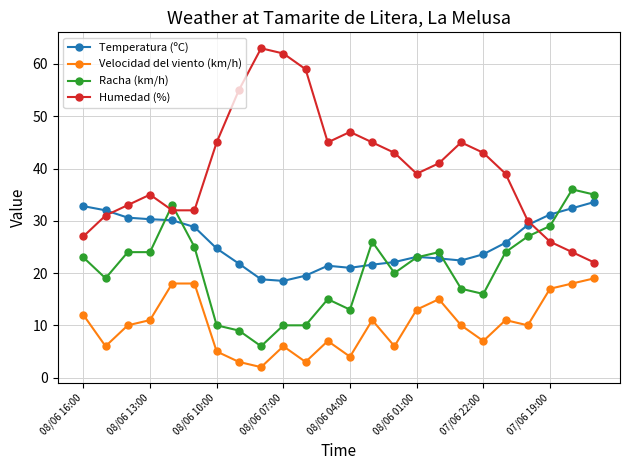

What is the highest value of the Racha (km/h) series?

36.0